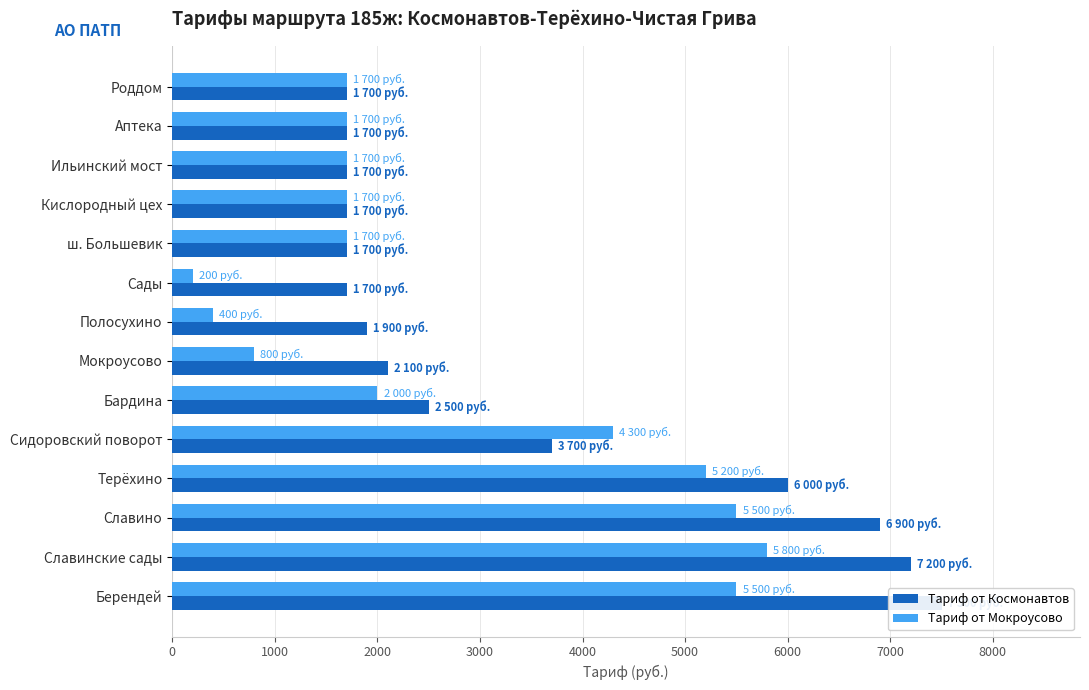

The Тариф от Мокроусово series shows 2732 at Славинские сады. True or false?

False